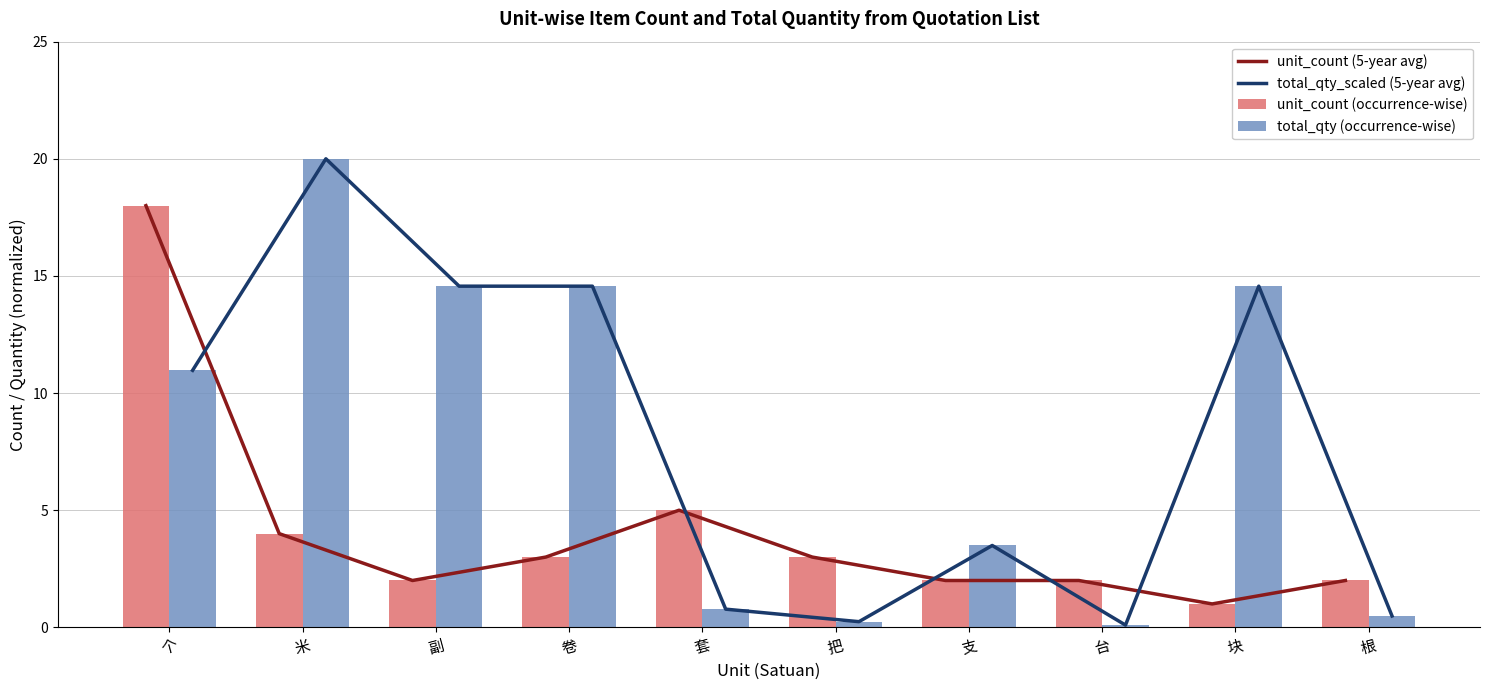

How many values in the total_qty_scaled (5-year avg) series exceed 10?

5